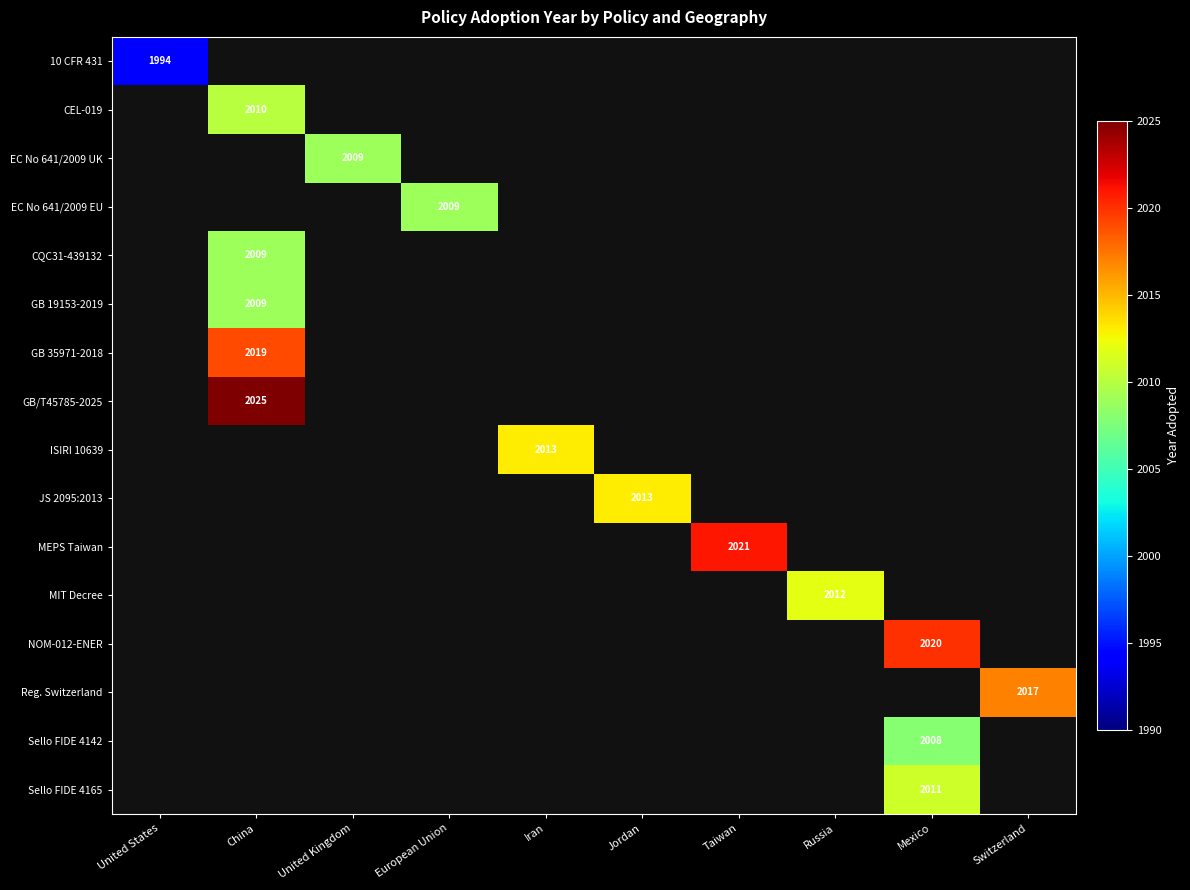

What is the maximum value shown in the chart?

2025.0